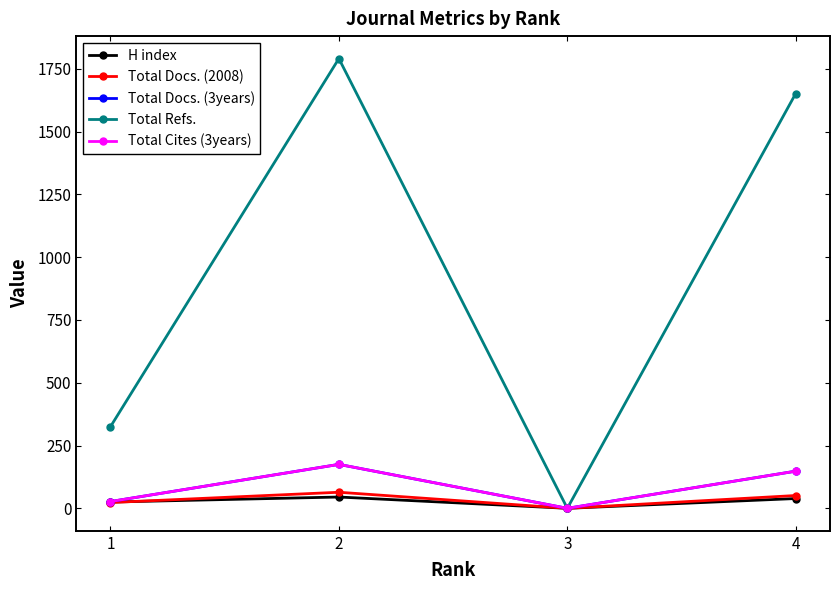

At which category is the sum across all series the highest?

2